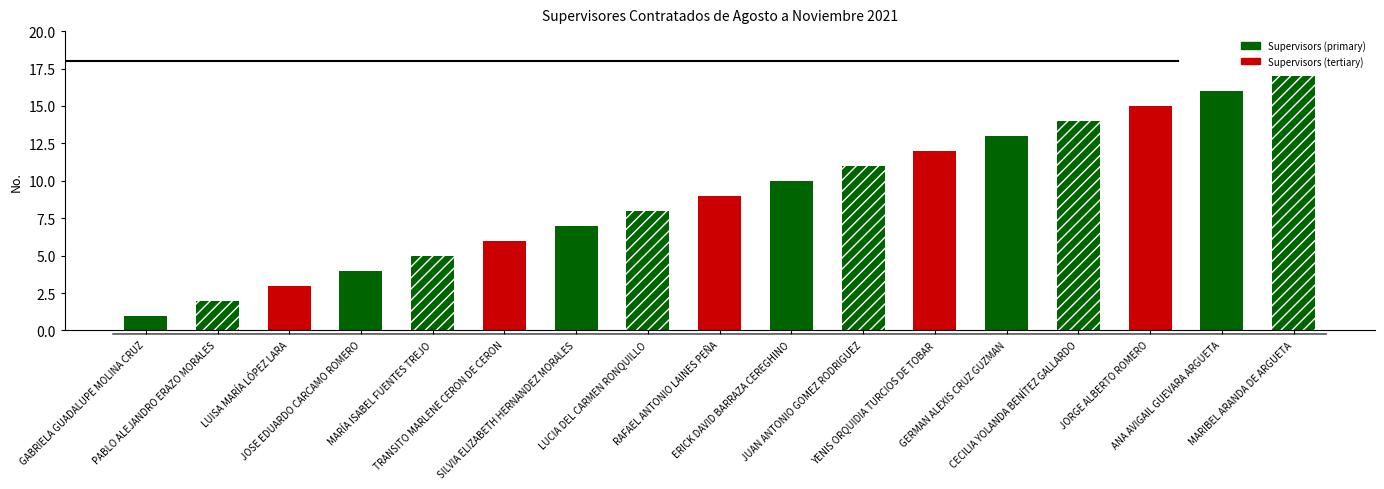

At which category does the chart reach its peak across all series?

MARIBEL ARANDA DE ARGUETA